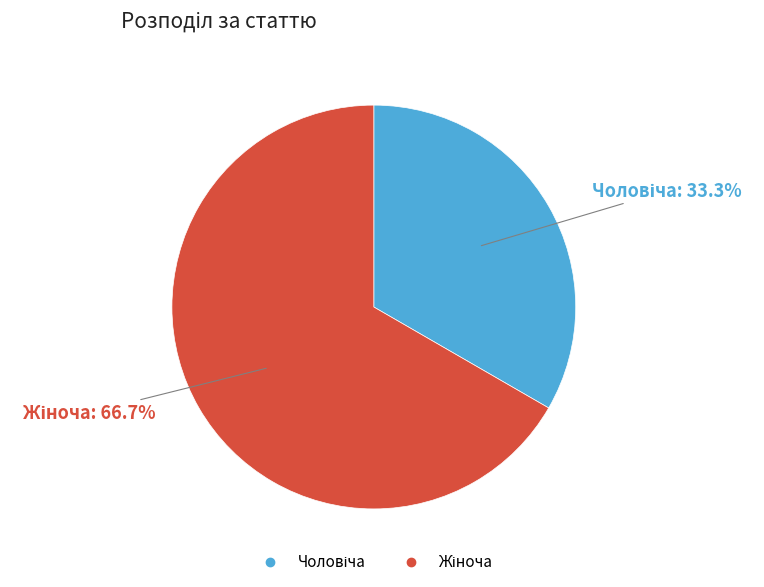

Is there any slice that represents more than half of the pie?

Yes